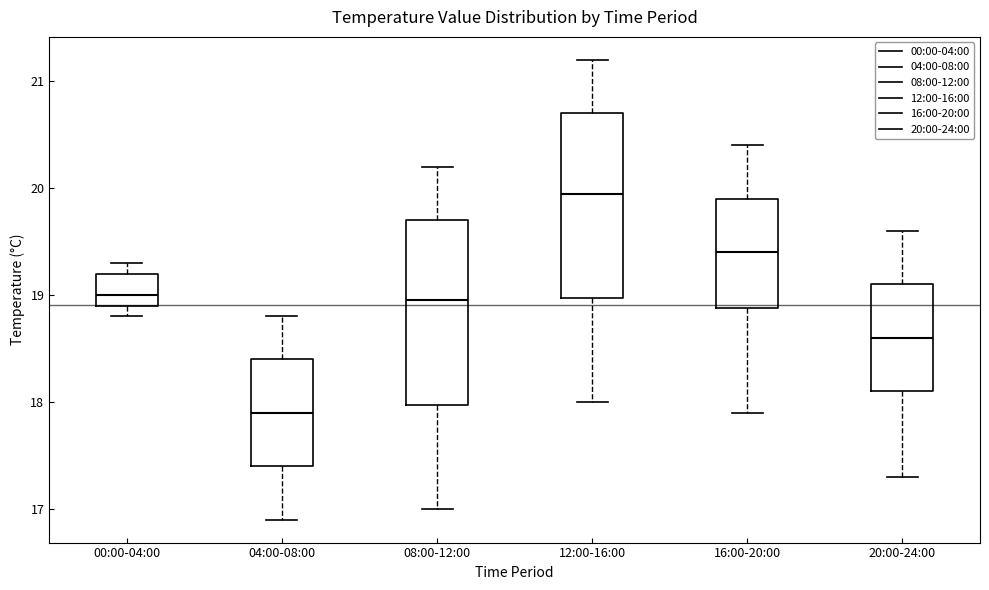

Which box's median line is the lowest?

04:00-08:00